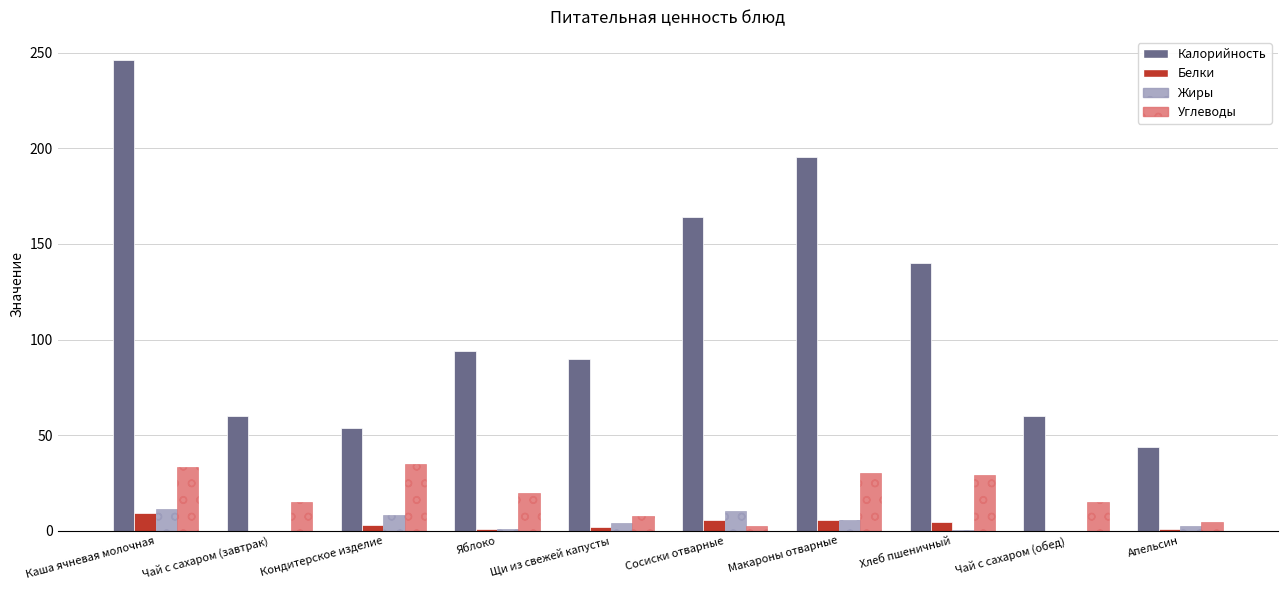

The value of Углеводы at Чай с сахаром (завтрак) is 15.0. True or false?

True